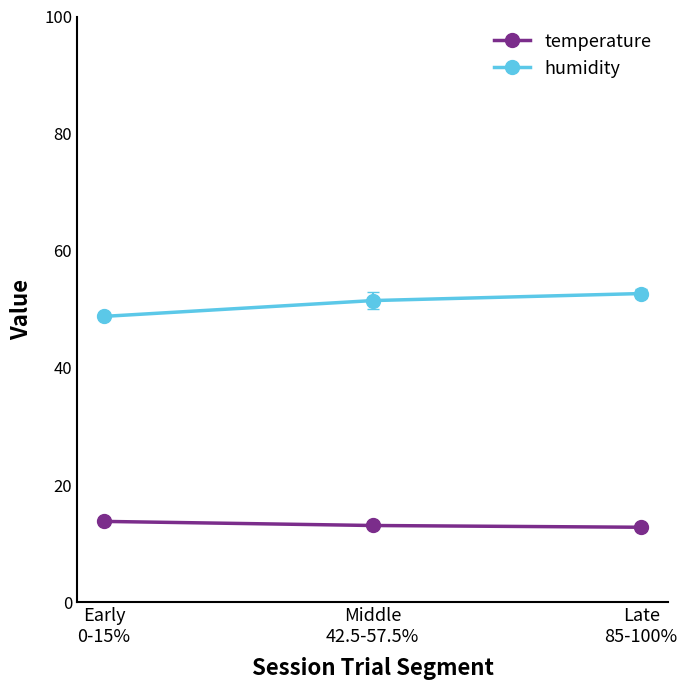

What is the value of the temperature point at the 2nd from the left?

13.1